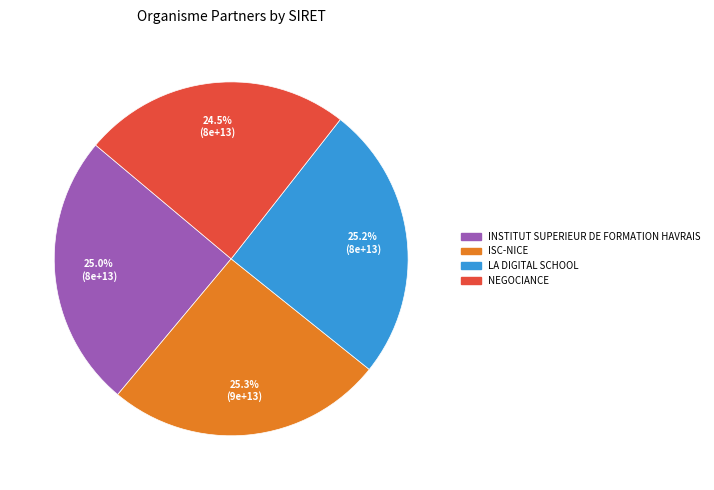

To the nearest percent, what percentage of the pie is INSTITUT SUPERIEUR DE FORMATION HAVRAIS?

25%